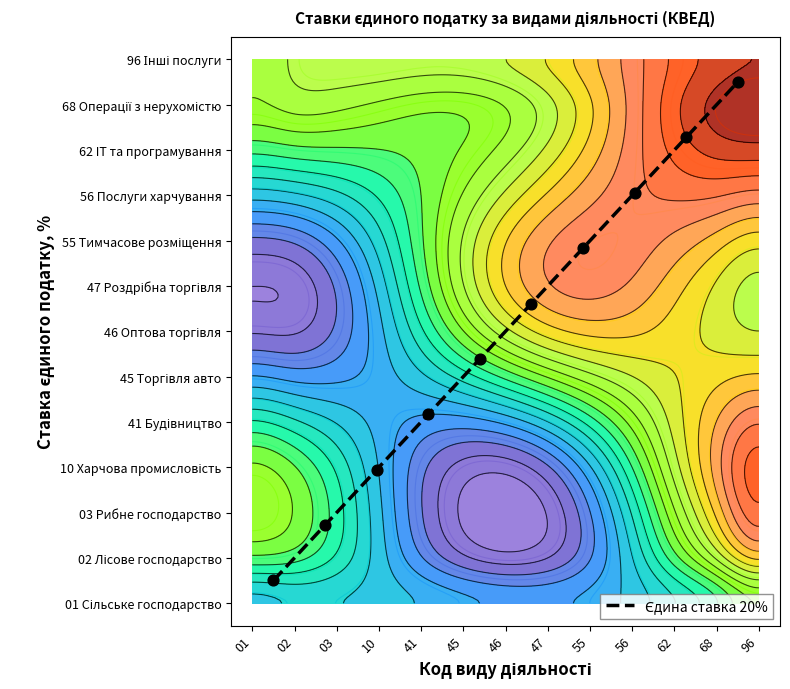

Is it true that the value at 03 is 4.0?

False